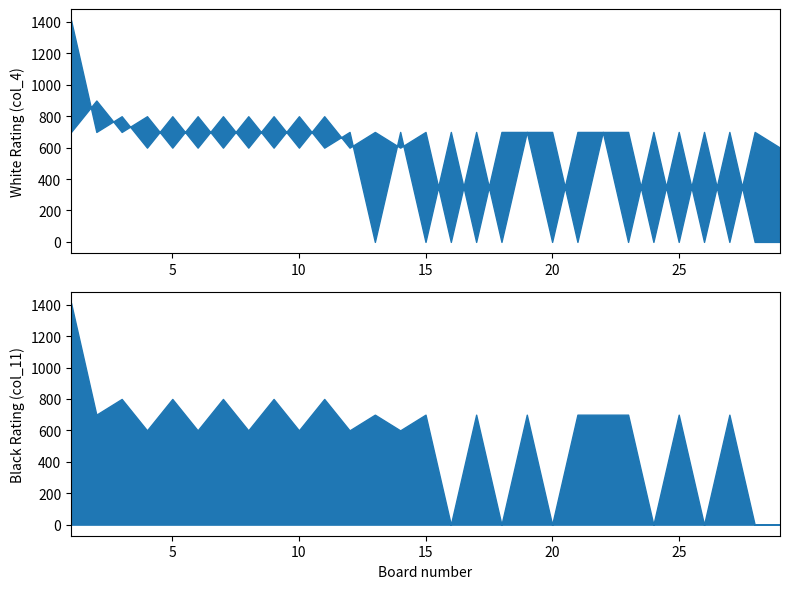

The White Rating (col_4) series shows 368 at 12. True or false?

False